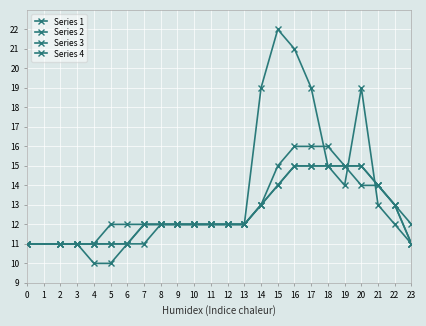

Does the chart have visible grid lines?

Yes